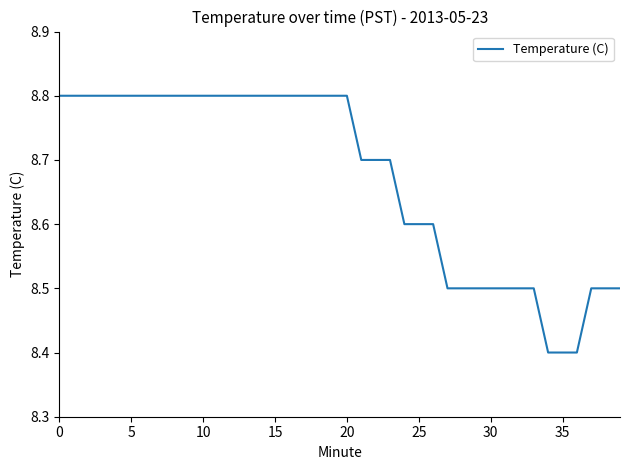

Reading left to right, what are all the values shown in this chart?

8.8	8.8	8.8	8.8	8.8	8.8	8.8	8.8	8.8	8.8	8.8	8.8	8.8	8.8	8.8	8.8	8.8	8.8	8.8	8.8	8.8	8.7	8.7	8.7	8.6	8.6	8.6	8.5	8.5	8.5	8.5	8.5	8.5	8.5	8.4	8.4	8.4	8.5	8.5	8.5